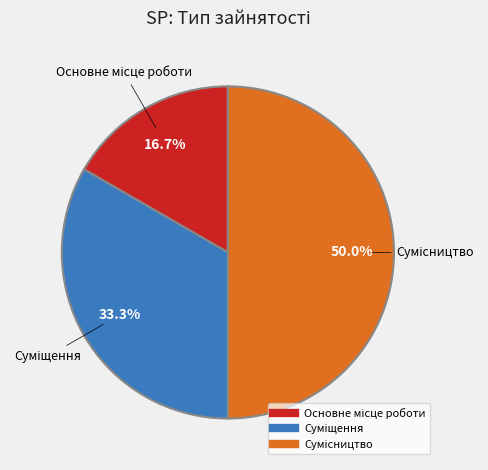

Count the number of slices in the pie.

3